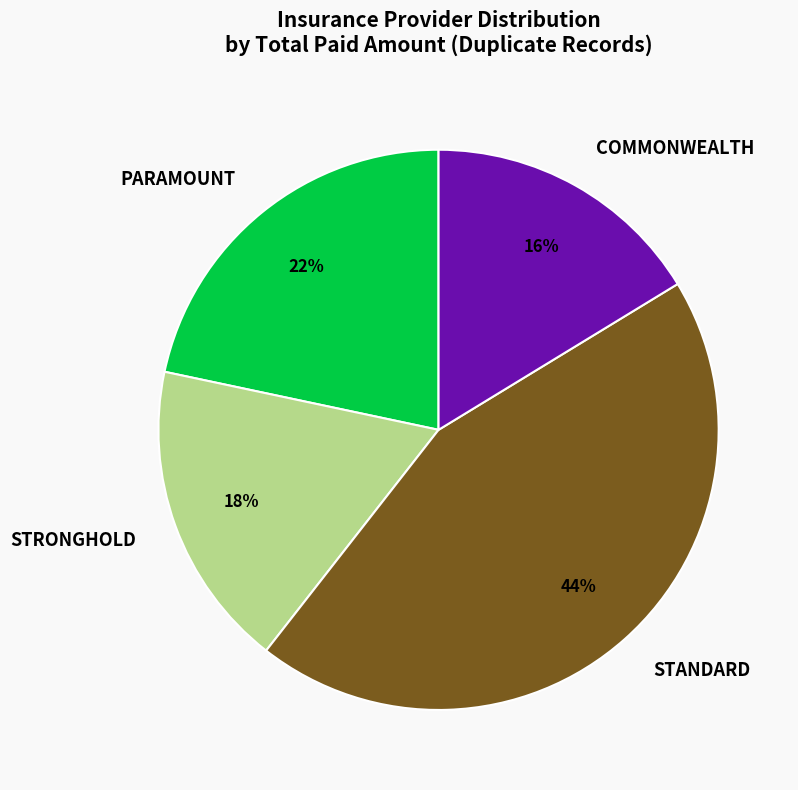

To the nearest percent, what percentage of the pie is STANDARD?

44%